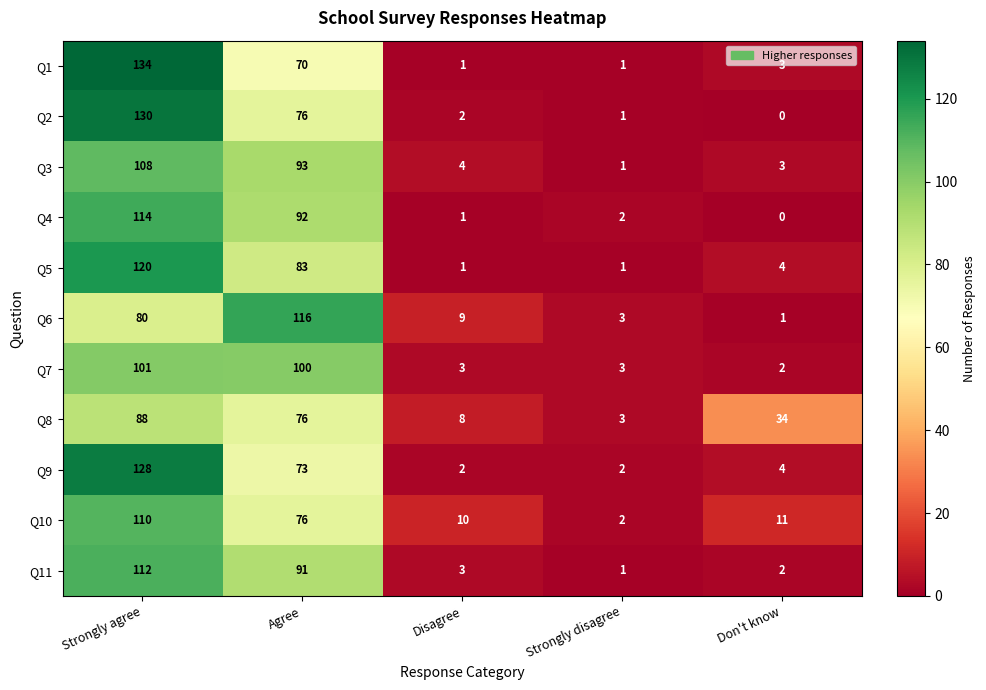

Where is Q6 nearest to the value 58?

Strongly agree